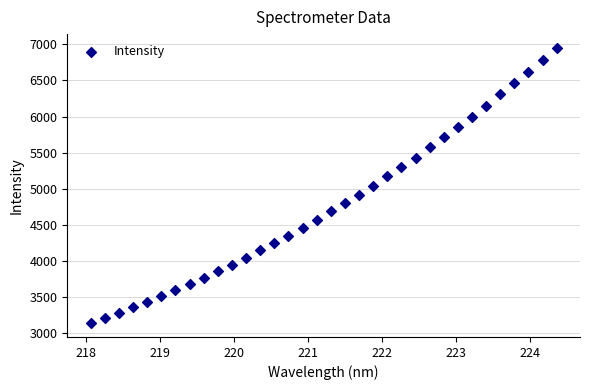

What is the range of Y values (max minus min)?

3808.0